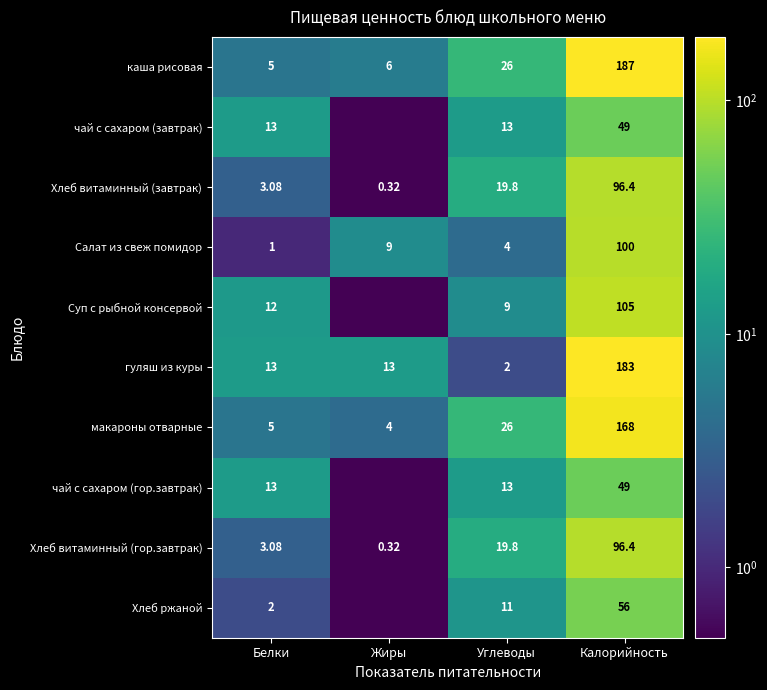

Is the value of макароны отварные at Белки greater than the value of каша рисовая at Калорийность?

No